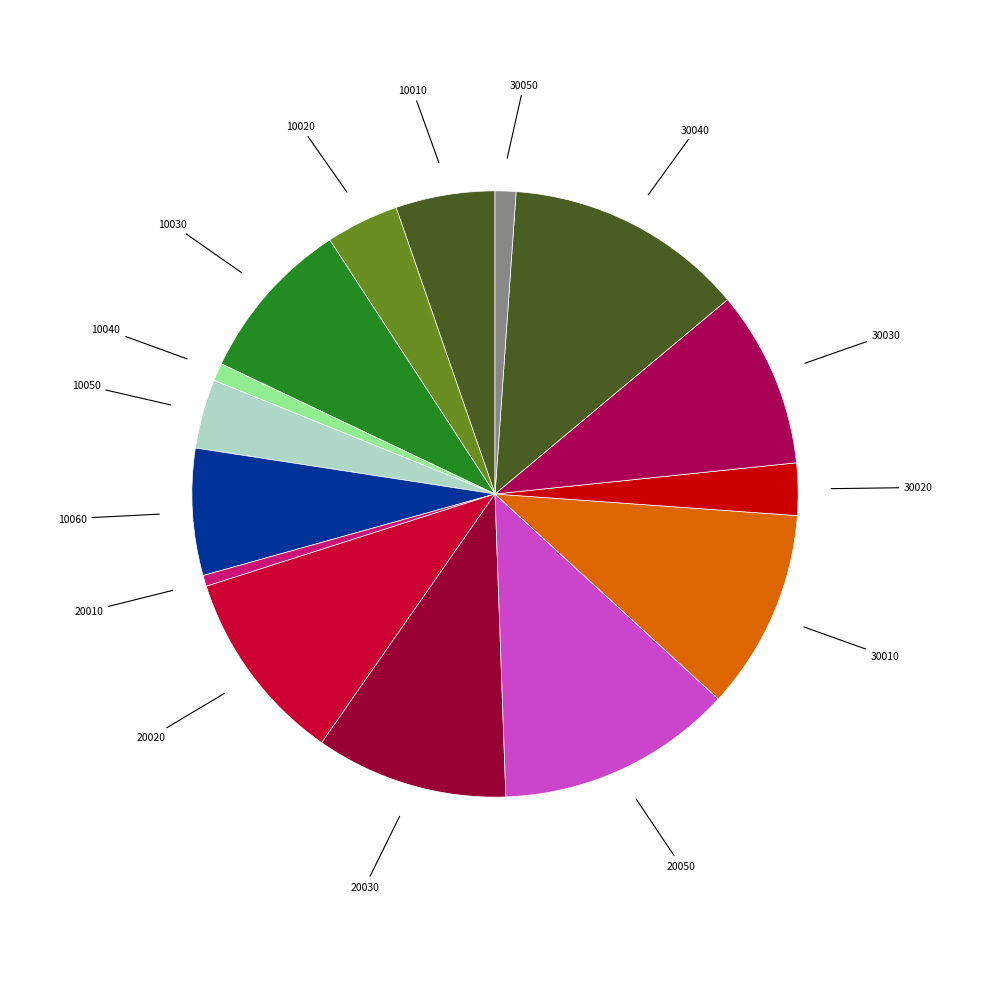

Is there a majority slice in this chart?

No